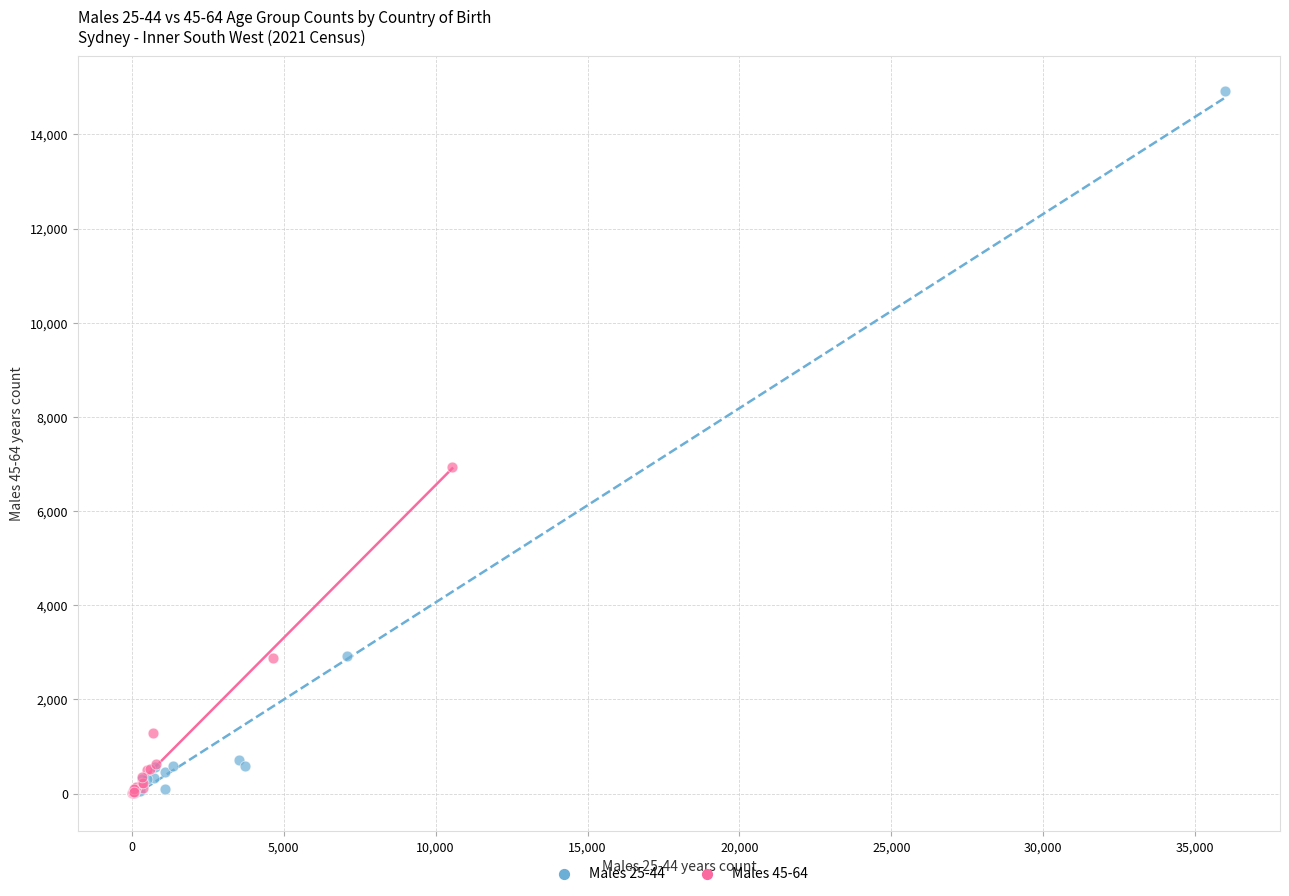

Which series has the widest spread of Y values?

Males 25-44